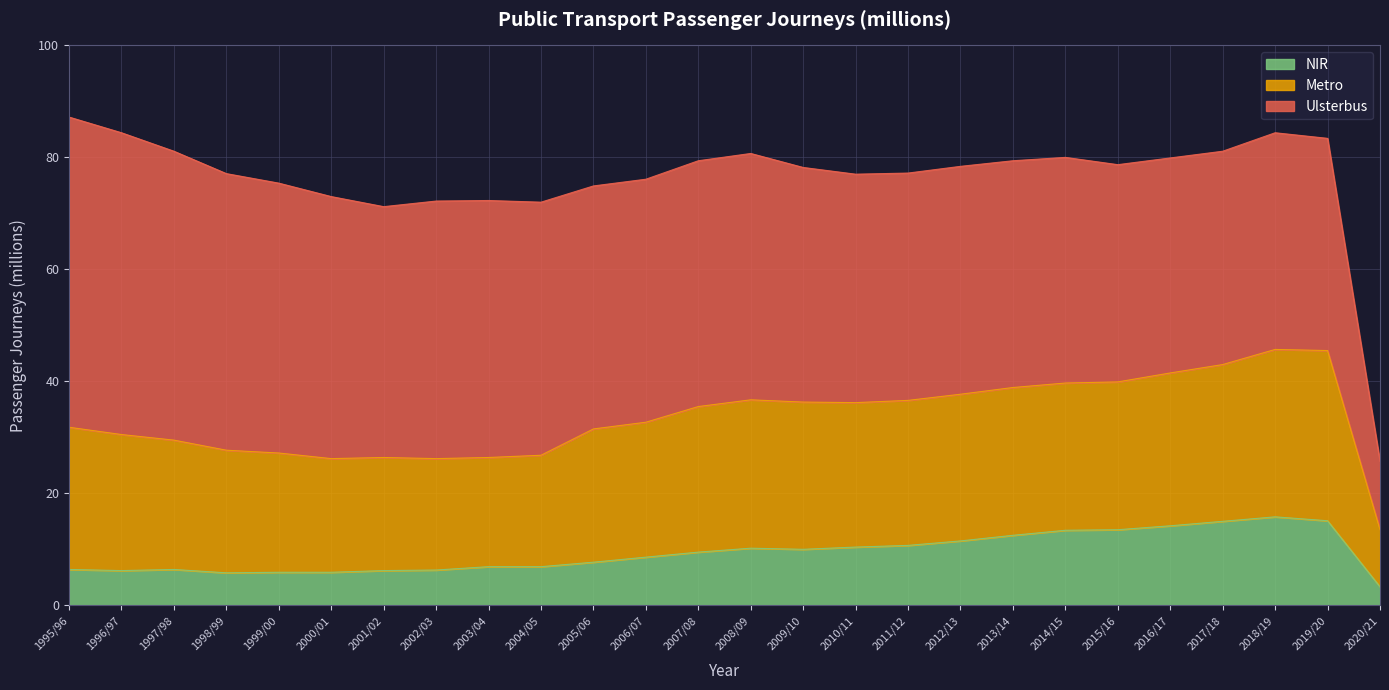

What is the lowest value of the NIR series?

3.3